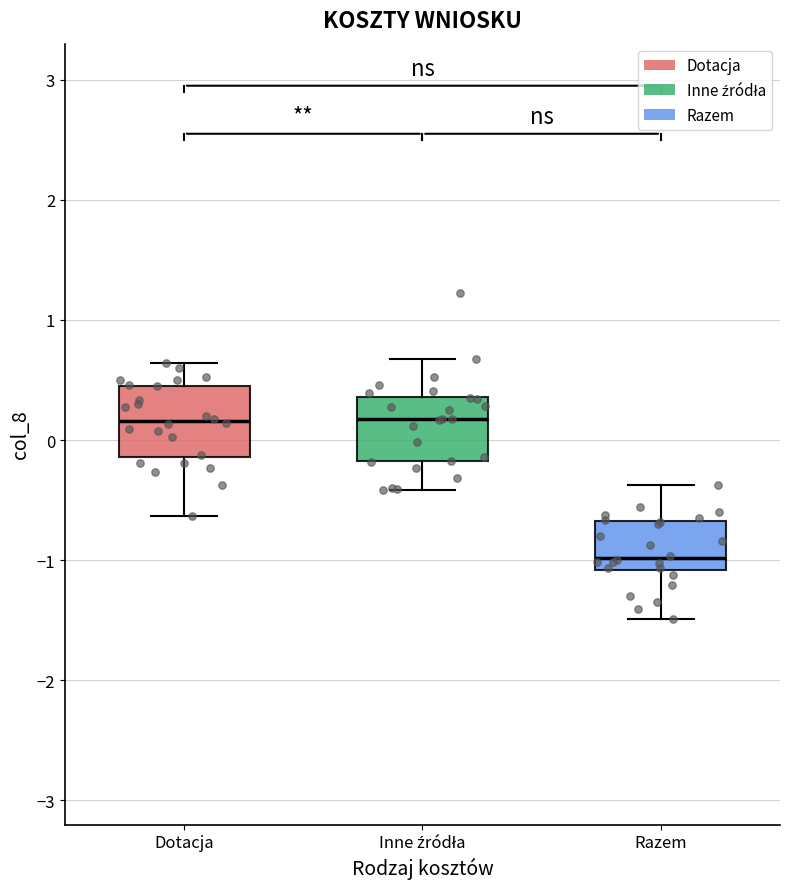

Reading left to right, transcribe this box plot: for each box, give where its median line is, the range the box spans, and where its two whiskers end, as read against the y-axis. The values are not printed on the chart, so give them approximately, as read against the axis.

Dotacja: median 0.2, box -0.1 to 0.5, whiskers -0.6 to 0.6
Inne źródła: median 0.2, box -0.2 to 0.4, whiskers -0.4 to 0.7
Razem: median -1.0, box -1.1 to -0.7, whiskers -1.5 to -0.4